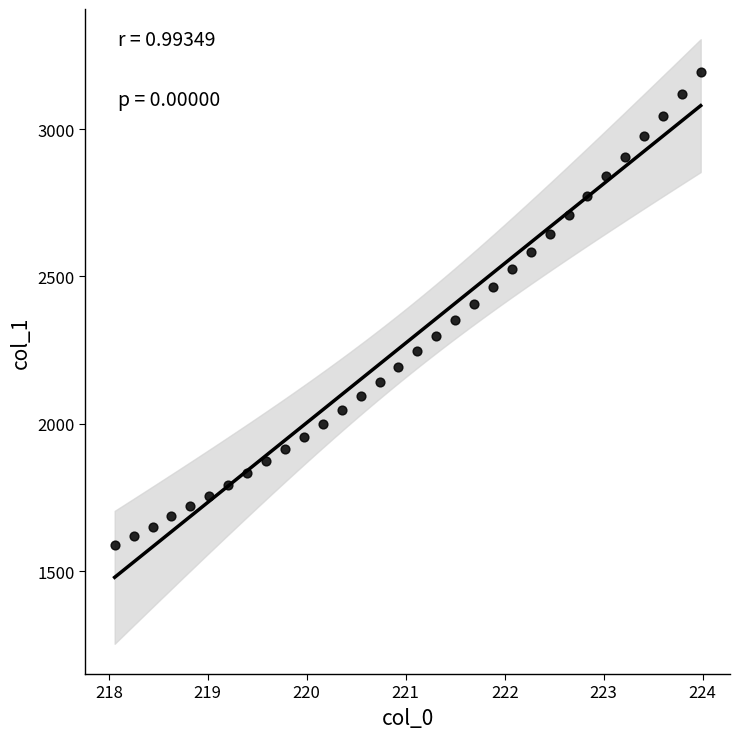

What is the range of X values (max minus min)?

5.9